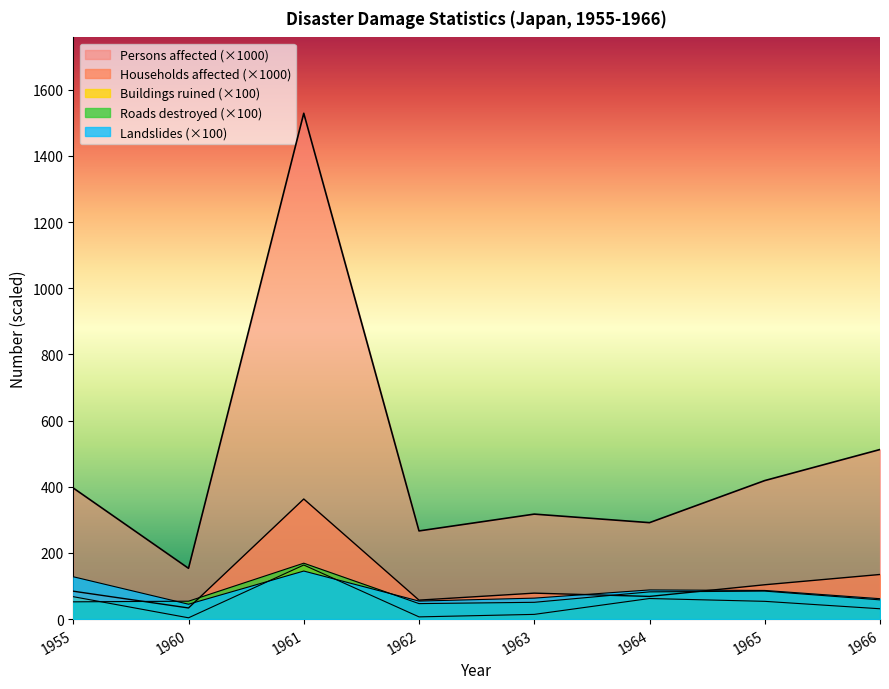

Which series ends up on top after the final intersection of Landslides and Buildings ruined (full)?

Landslides